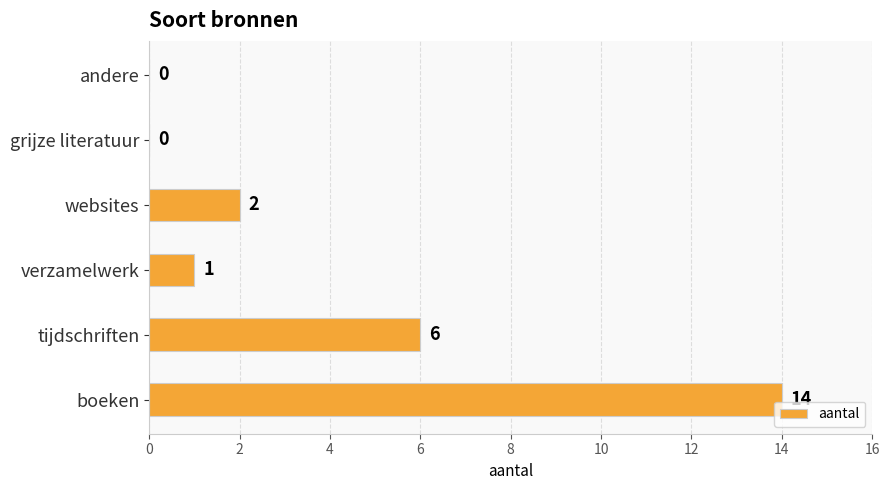

True or false: the data shows 6 at tijdschriften.

True